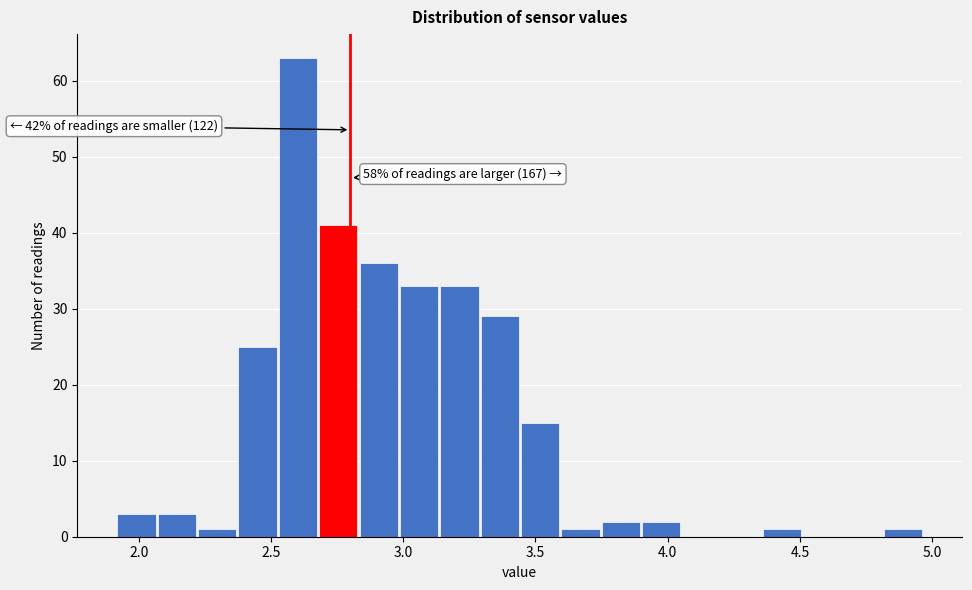

Around what value on the x-axis is the tallest bar? Give the approximate position of its centre, as read against the axis.

2.60